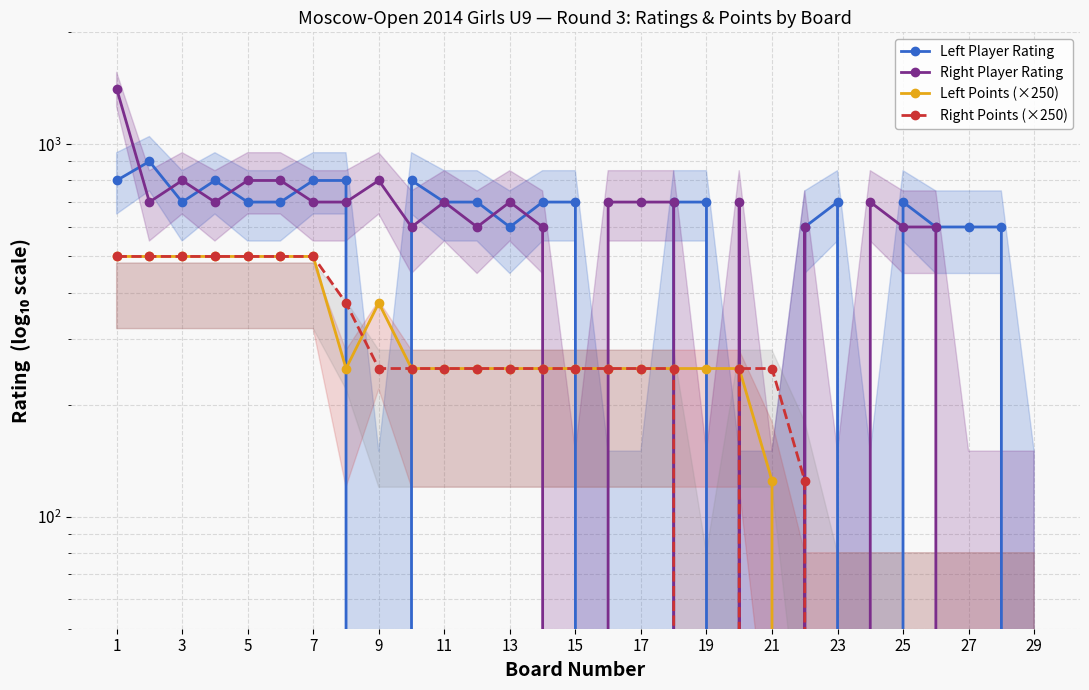

Does the chart display data point markers on the line(s)?

Yes